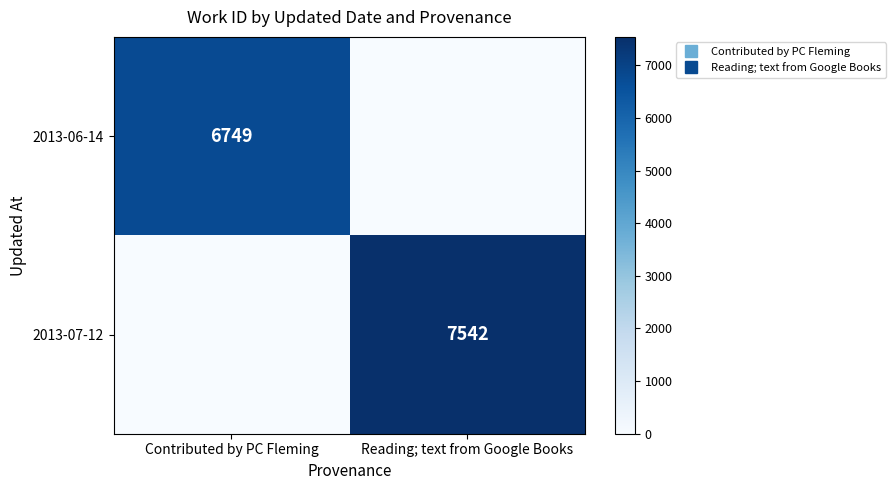

True or false: 2013-06-14 has a value of 3074 at Contributed by PC Fleming.

False